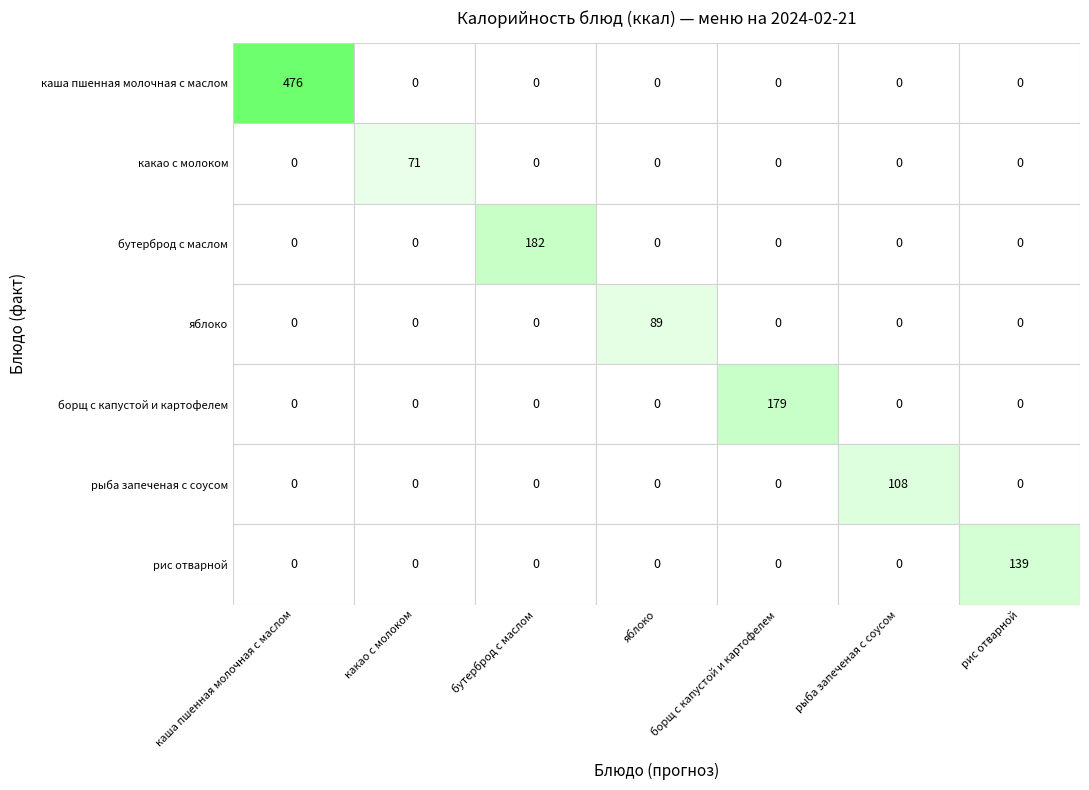

How many categories are shown in the chart?

7